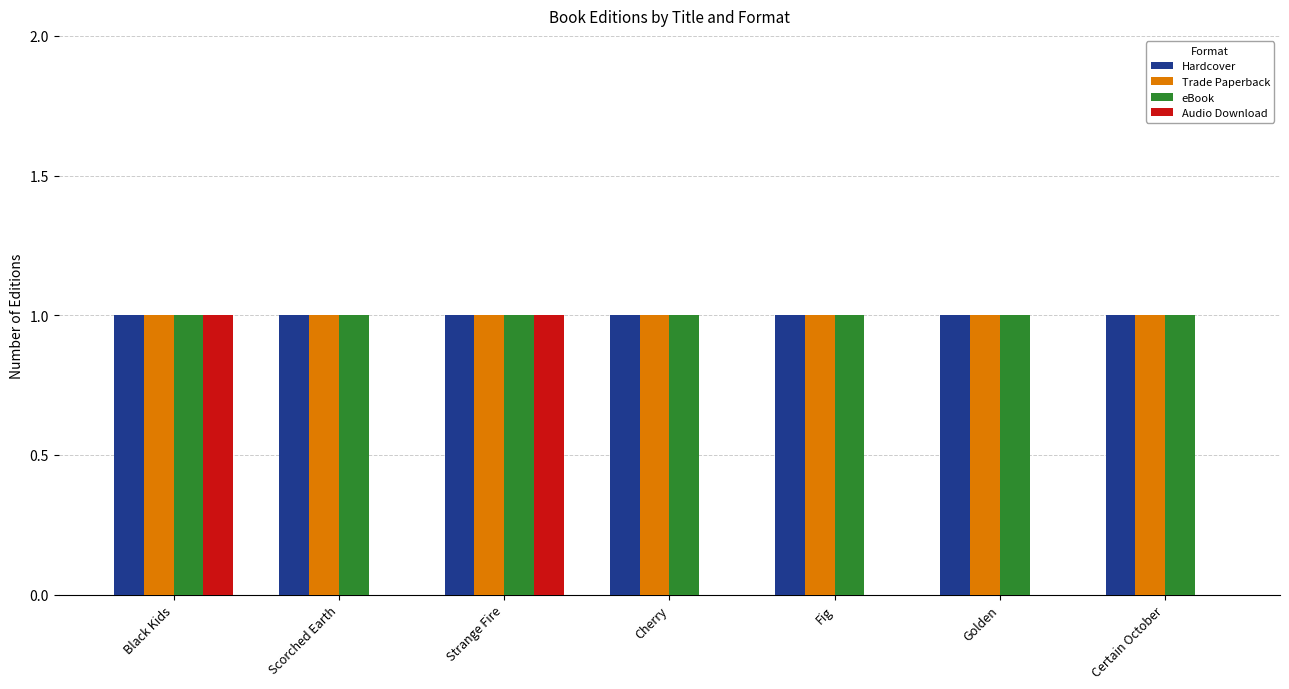

What are all the series names shown in the legend?

Hardcover, Trade Paperback, eBook, Audio Download